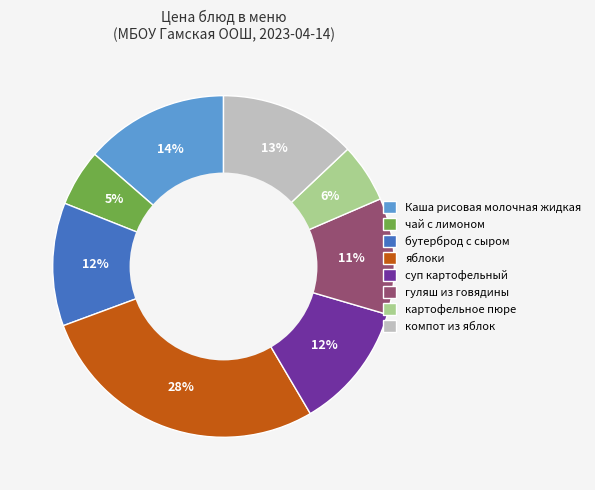

What percentage is the суп картофельный slice, to the nearest percent?

12%